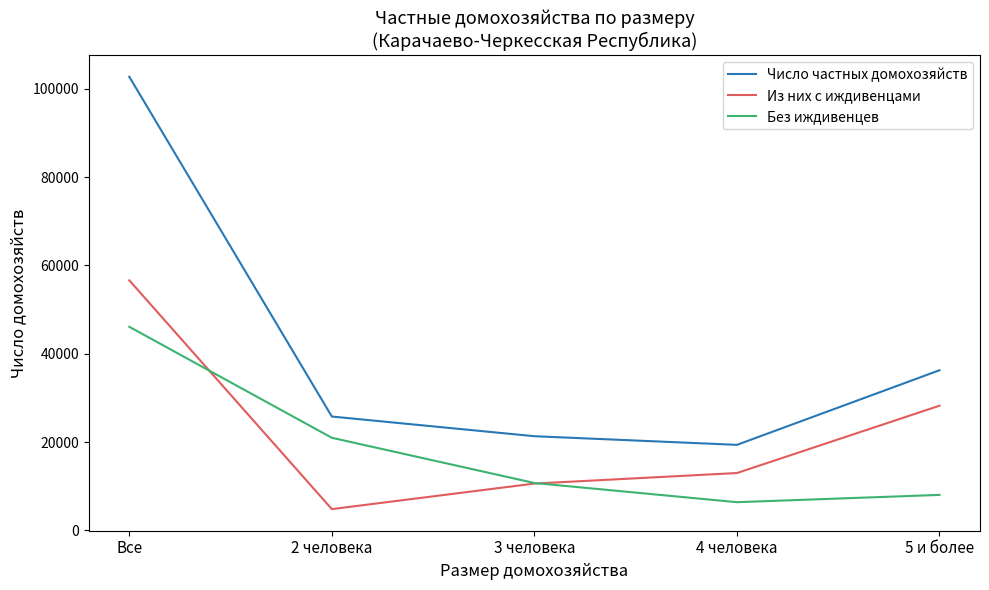

Where does the Без иждивенцев series first go above 10724?

Все